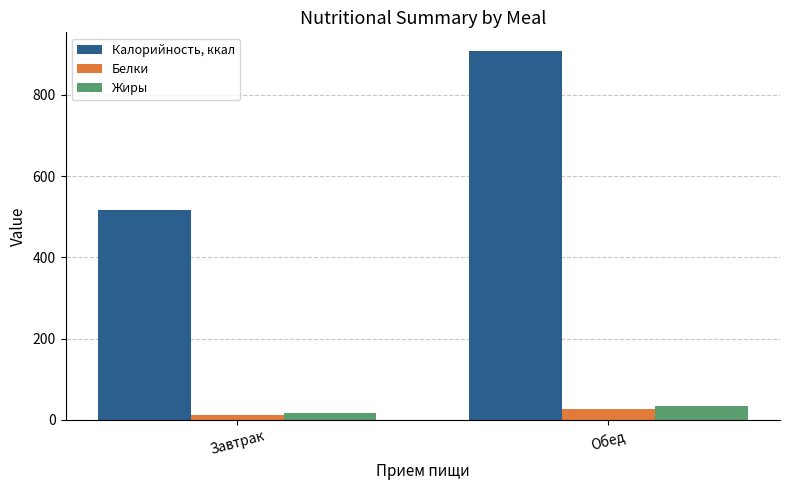

What is the average value of the Белки series?

19.0